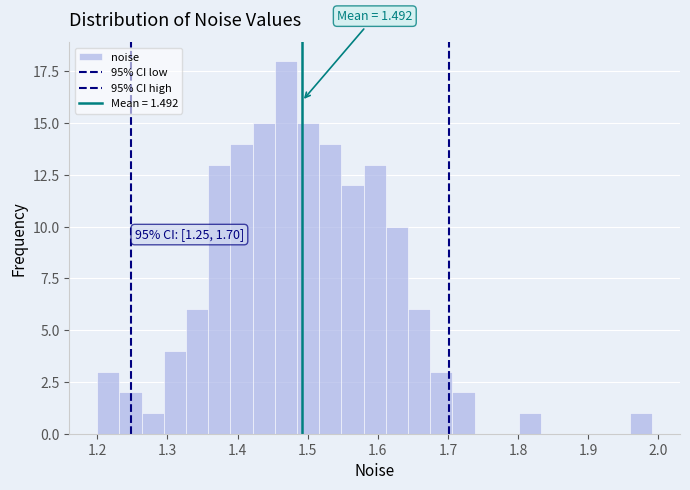

Read against the x-axis, roughly where is the centre of the tallest bar?

1.47